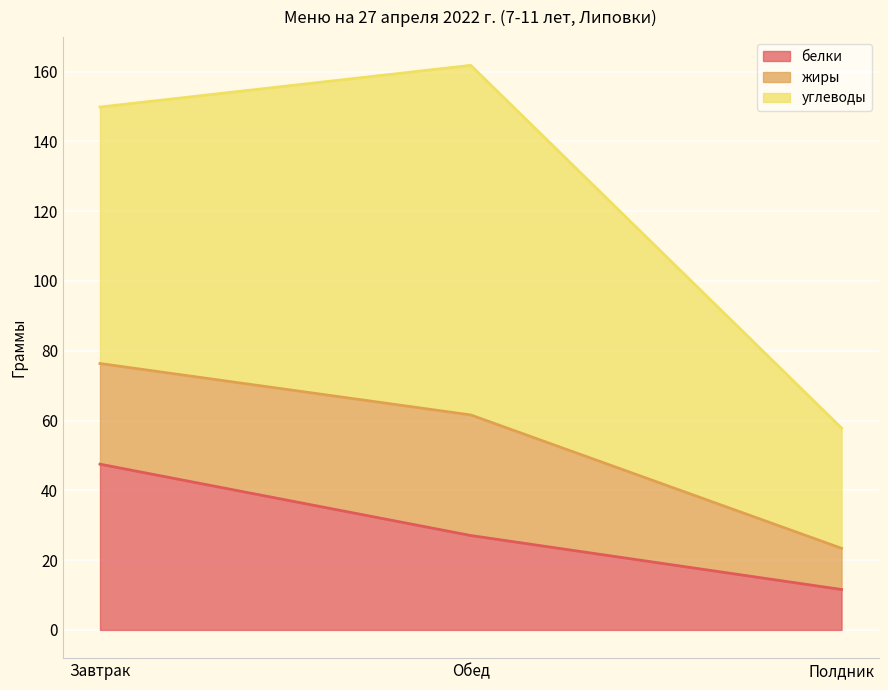

What is the approximate value of белки at Обед?

27.1